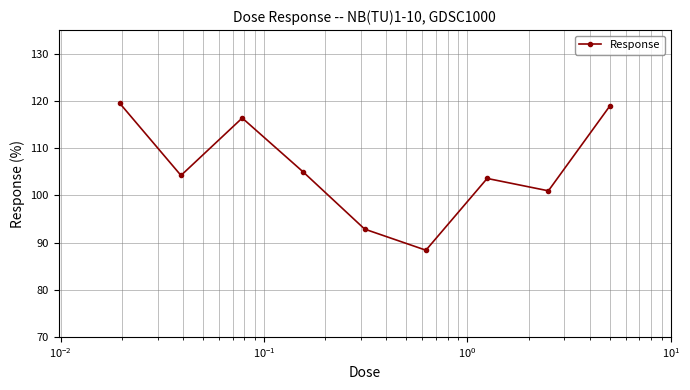

What is the difference between the second highest and second lowest values?

26.0